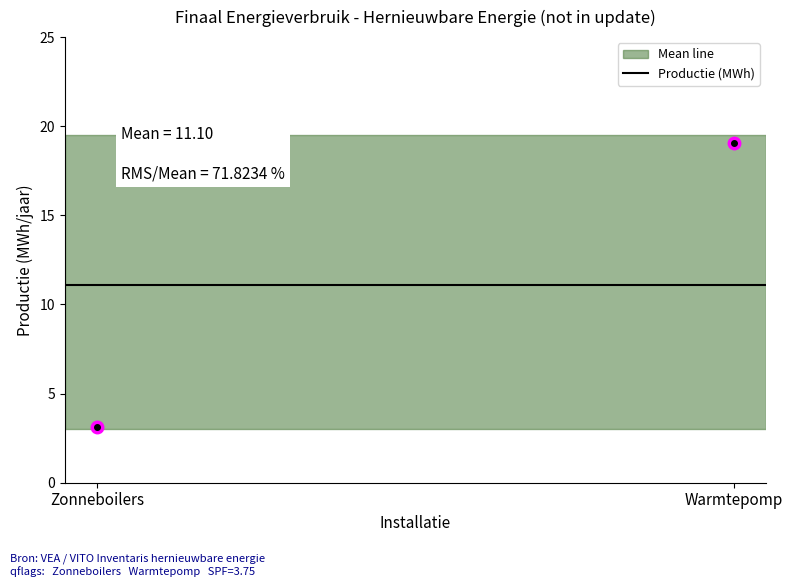

Which label corresponds to the largest value in the chart?

Warmtepomp